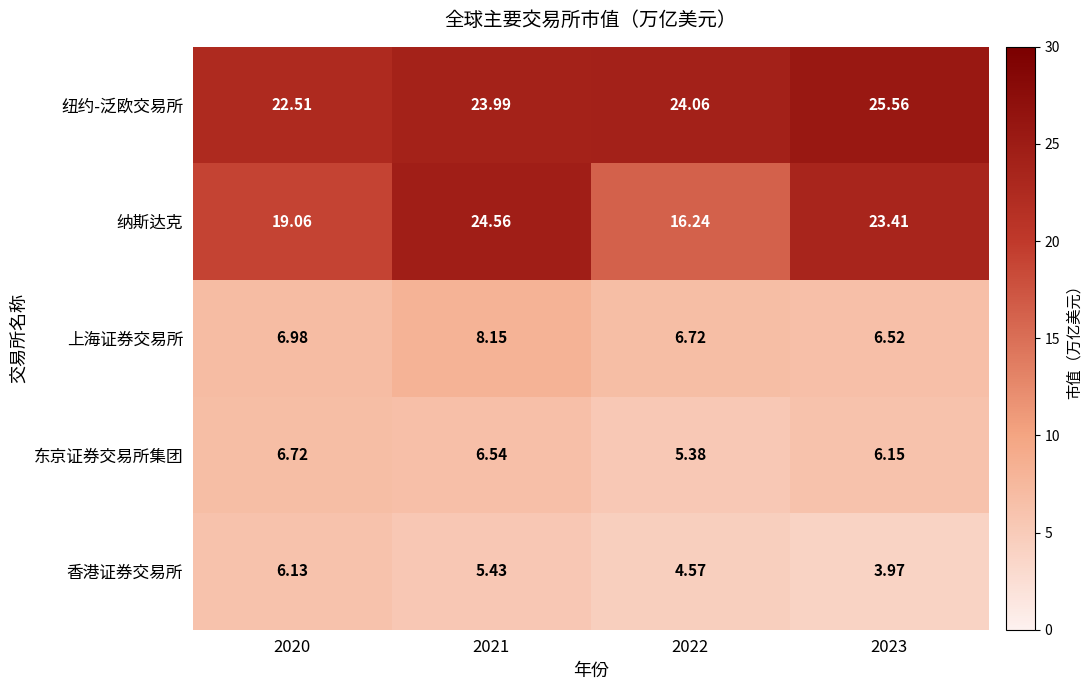

What is the total value across all series at 2022?

57.0